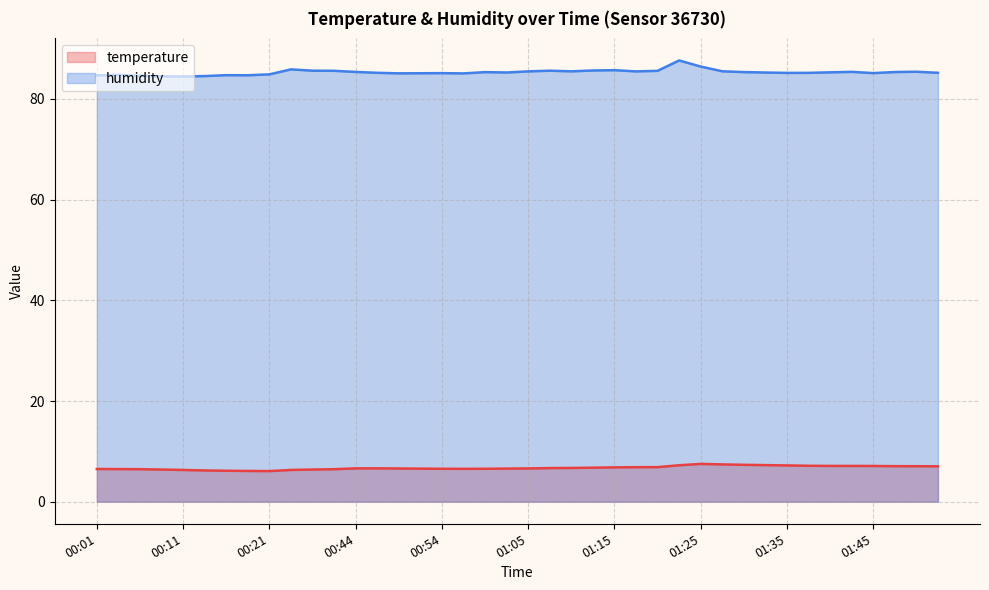

How many lines are shown in the chart?

2